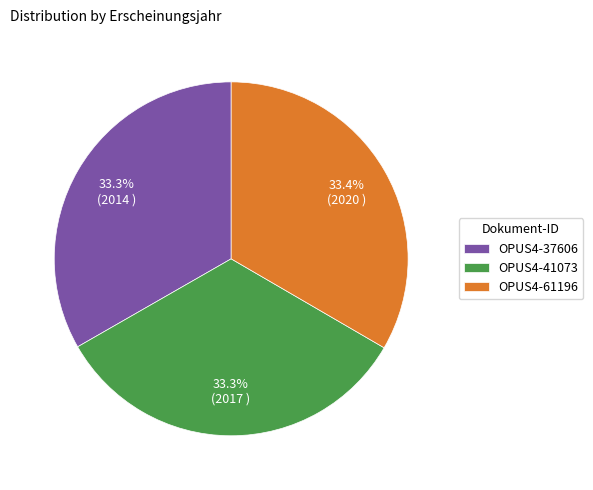

To the nearest percent, what portion does OPUS4-37606 represent?

33%